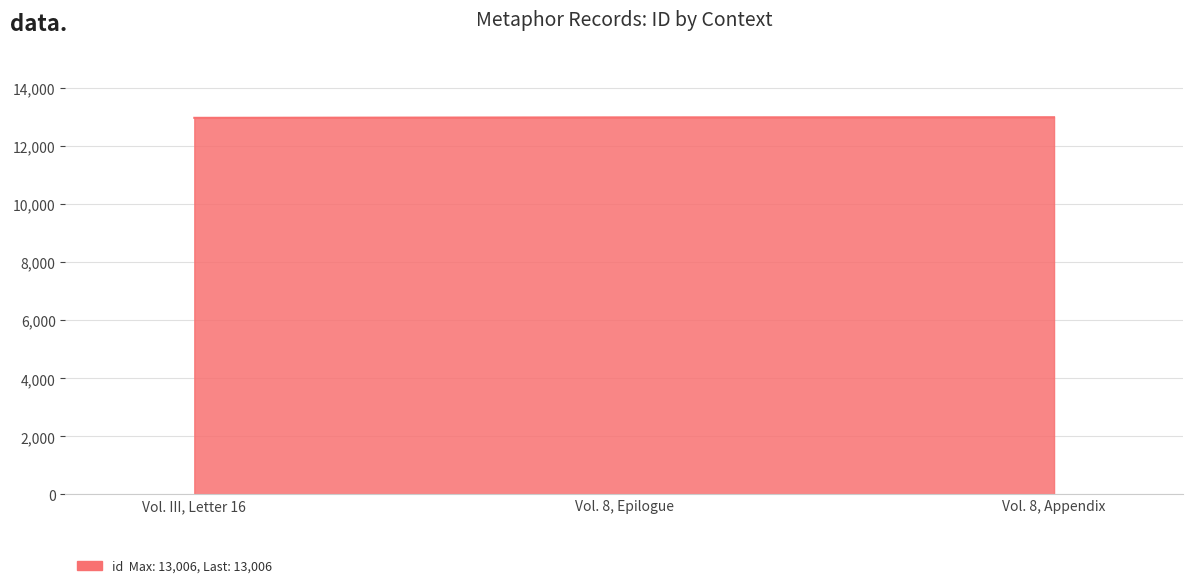

What is the change in value from Vol. III, Letter 16 to Vol. 8, Appendix?

+21